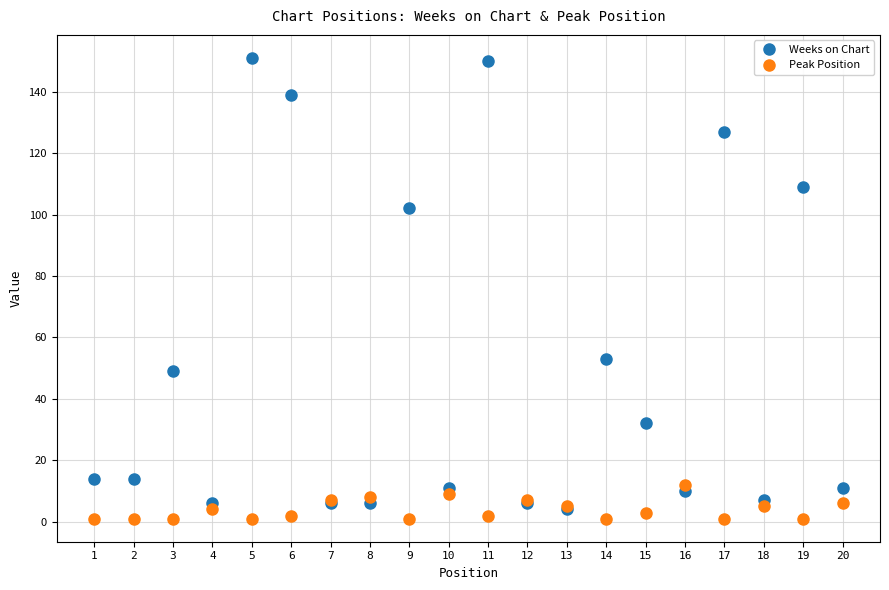

Which series has the largest total across all categories?

Weeks on Chart